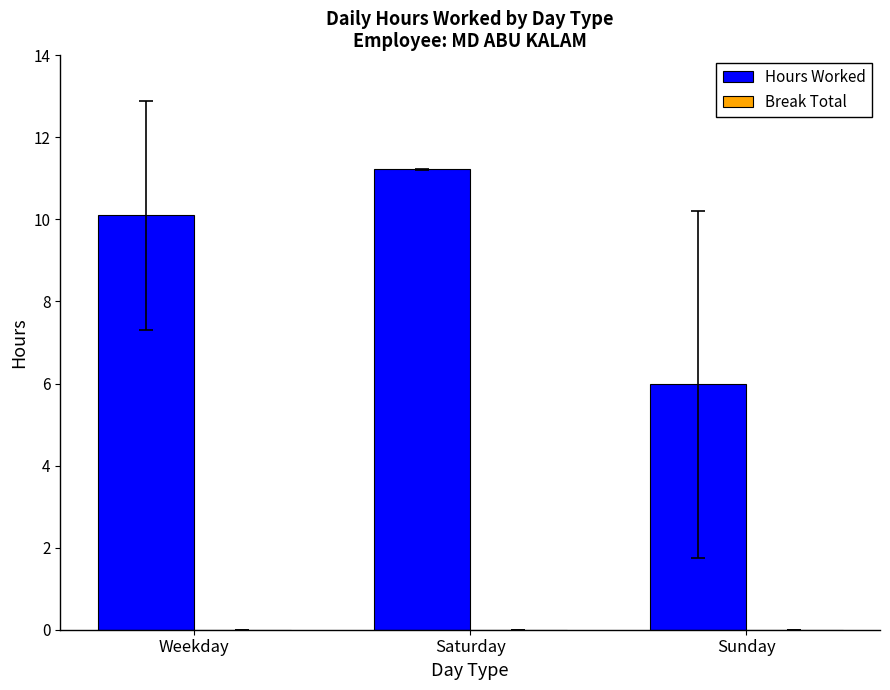

What is the label of the 3rd bar from the left?

Sunday